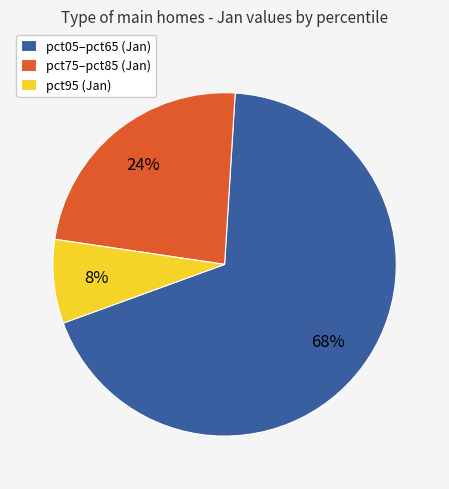

What percentage is the pct05–pct65 (Jan) slice, to the nearest percent?

68%